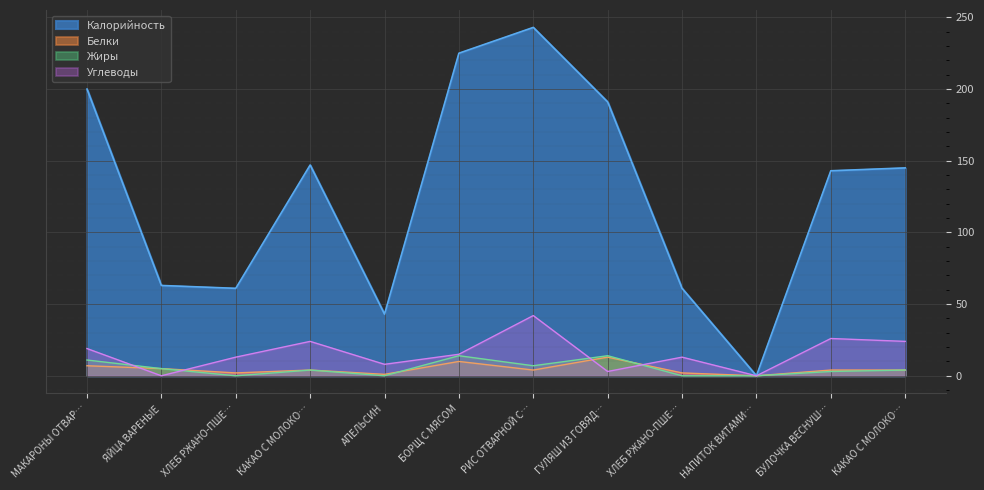

What is the difference between the highest and lowest values at МАКАРОНЫ ОТВАР…?

193